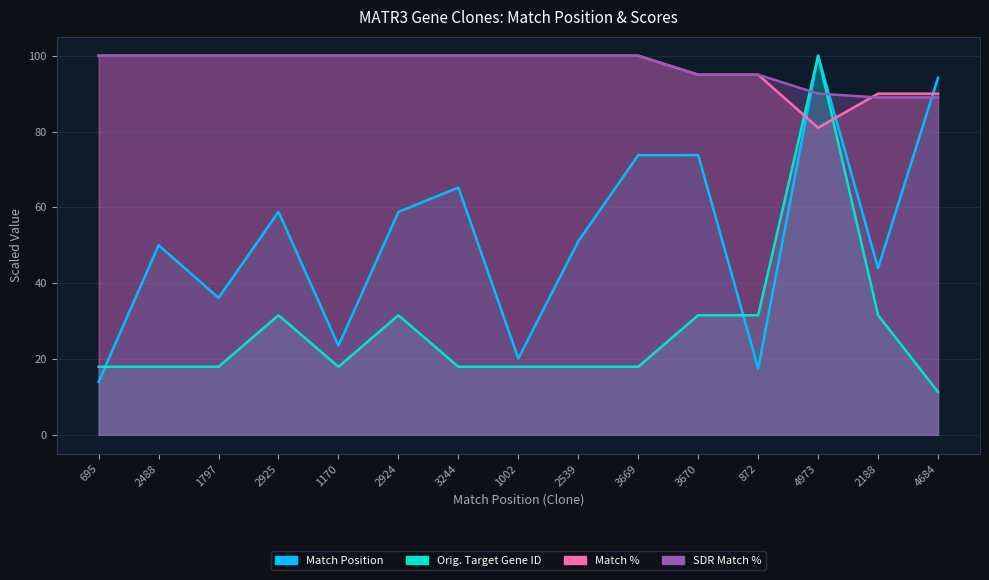

How many times do Match Position and Match % cross each other?

3